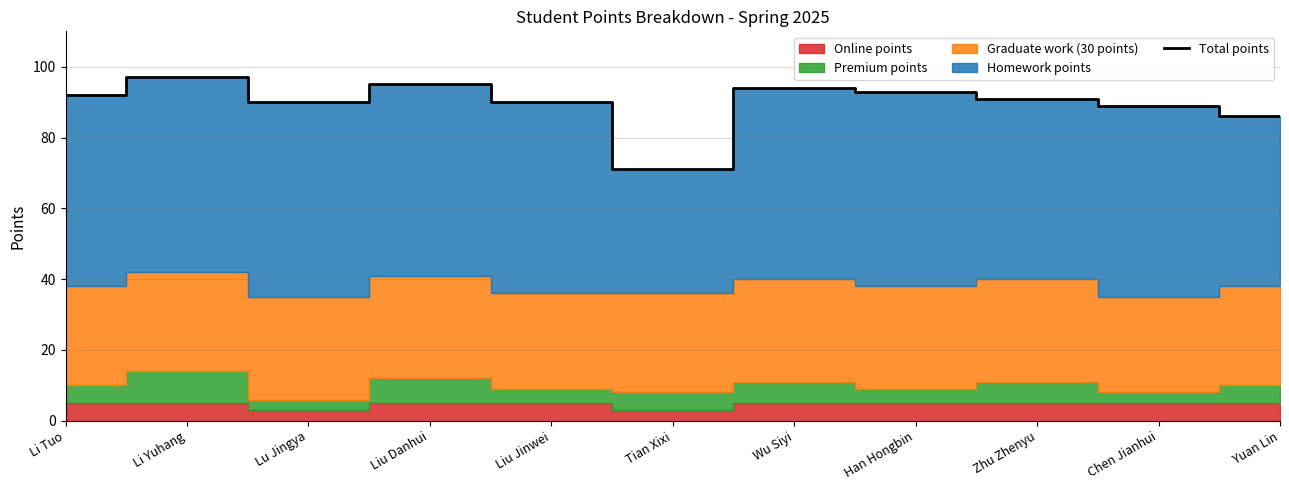

What is the minimum value shown in the chart?

71